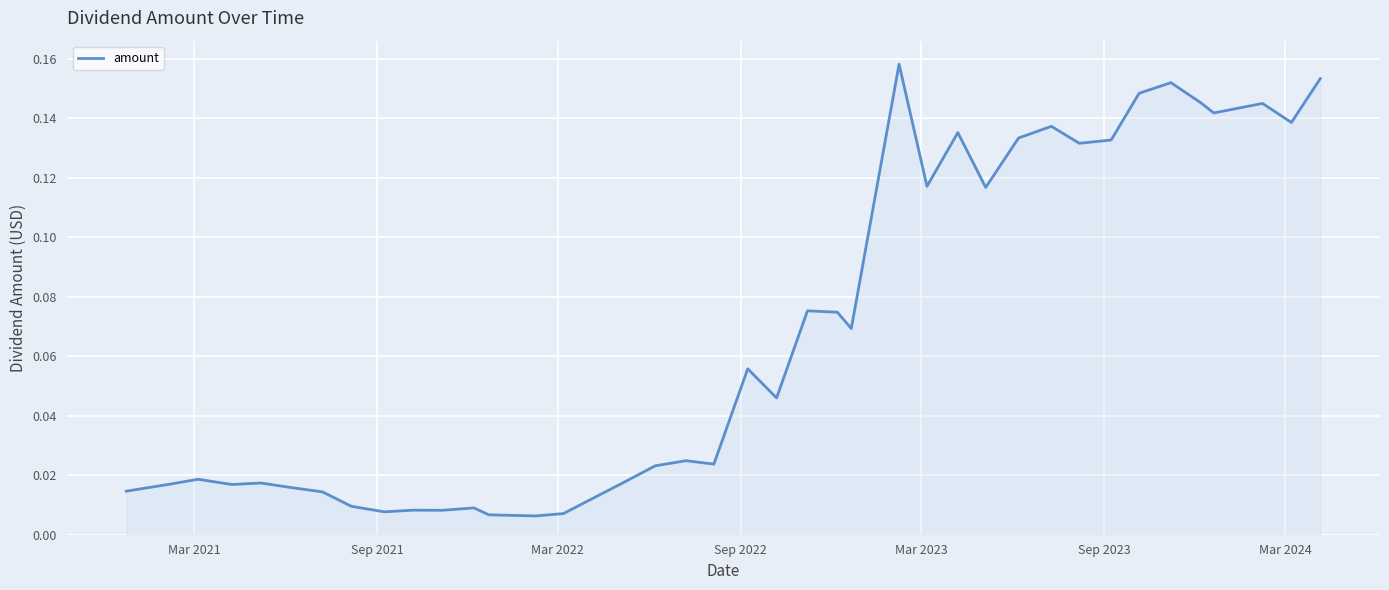

What is the average value?

0.1